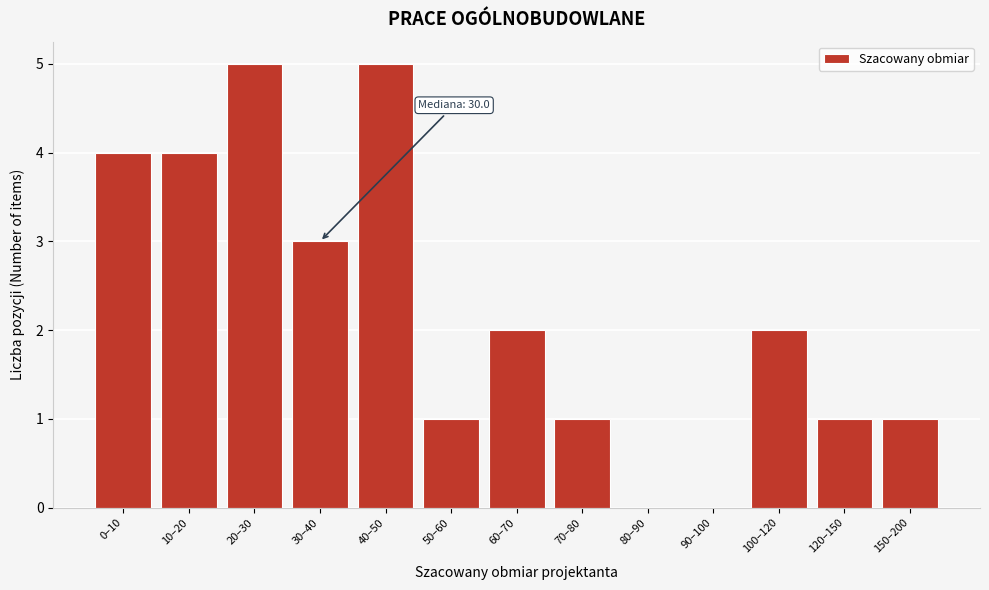

Reading right to left, list all the values displayed in this chart.

150–200=1	120–150=1	100–120=2	90–100=0	80–90=0	70–80=1	60–70=2	50–60=1	40–50=5	30–40=3	20–30=5	10–20=4	0–10=4